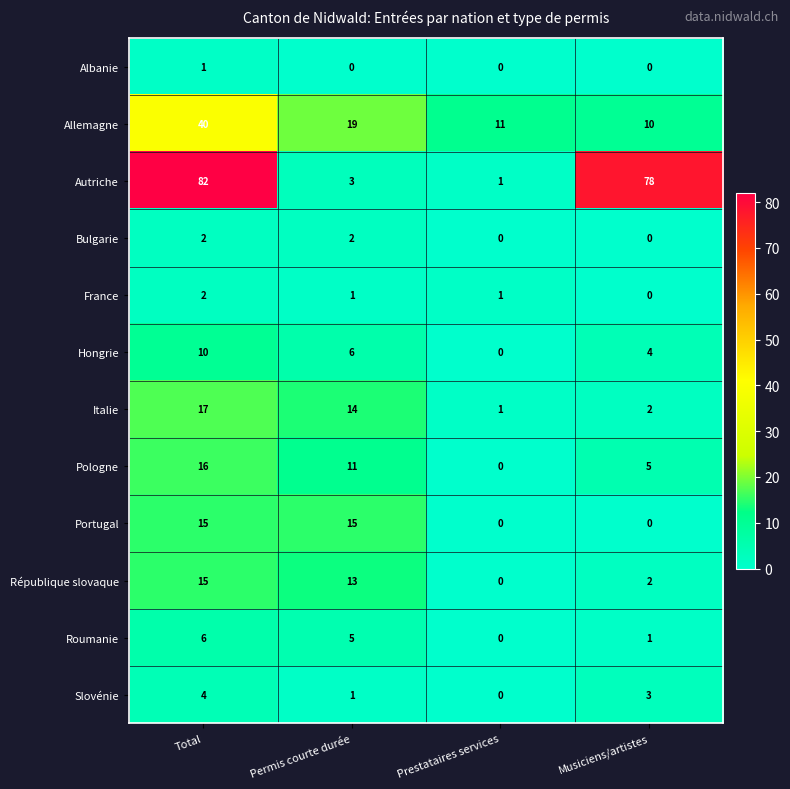

At how many categories does at least one series exceed 52?

2